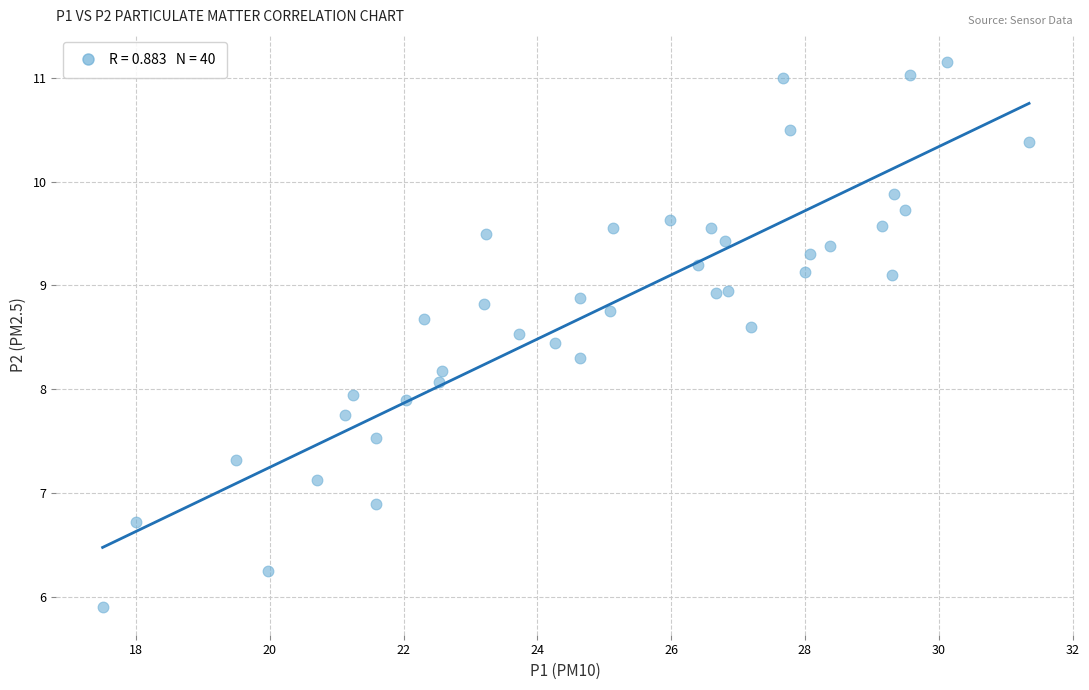

What is the range of X values (max minus min)?

13.9